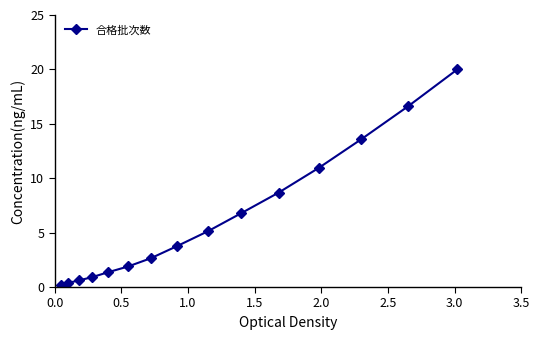

What is the value of the 12th point from the left?

10.9